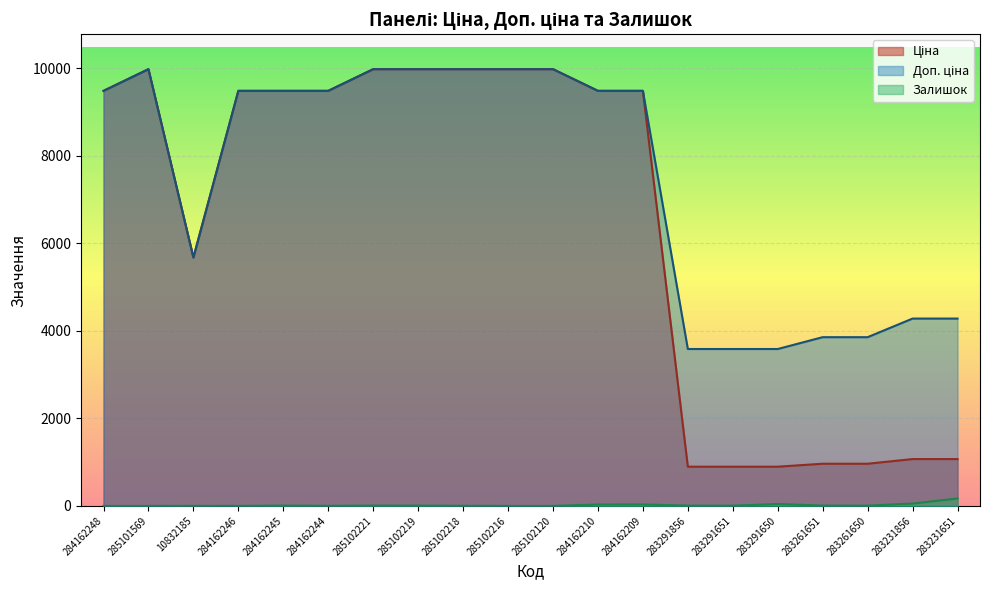

True or false: Залишок has a value of 88.7 at 283231856.

False